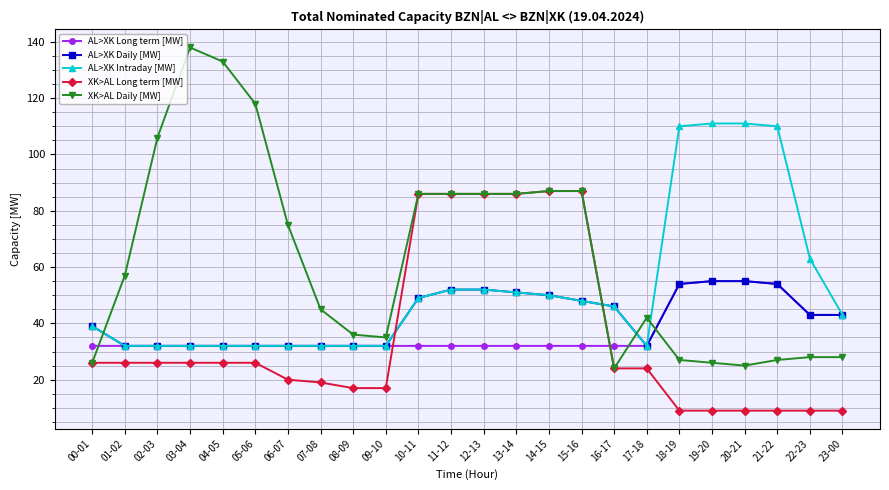

Is it true that AL>XK Intraday [MW] equals 78 at 11-12?

False